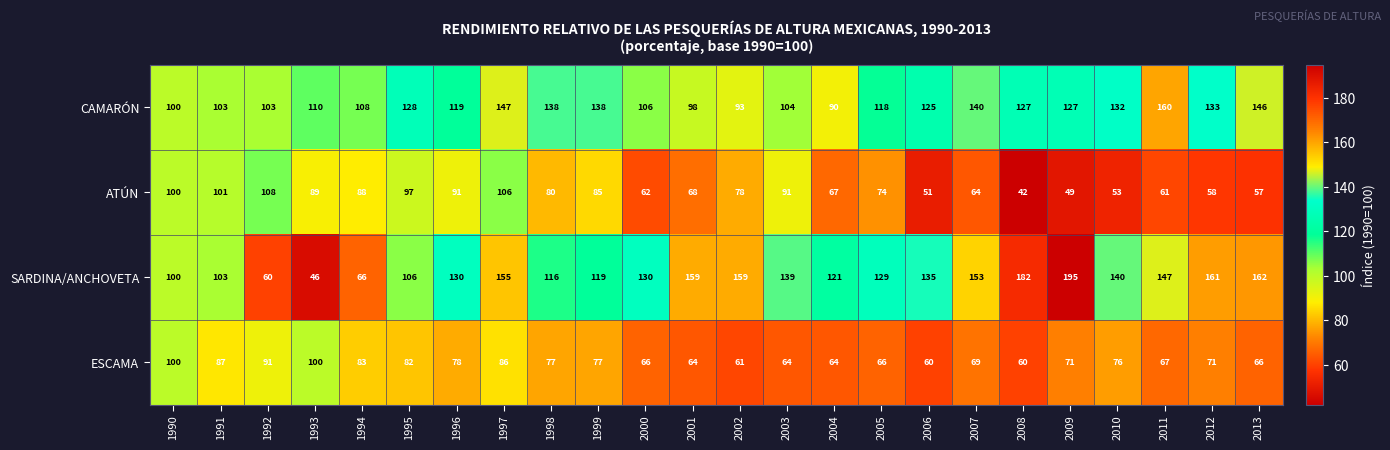

The value of SARDINA/ANCHOVETA at 2008 is 182. True or false?

True